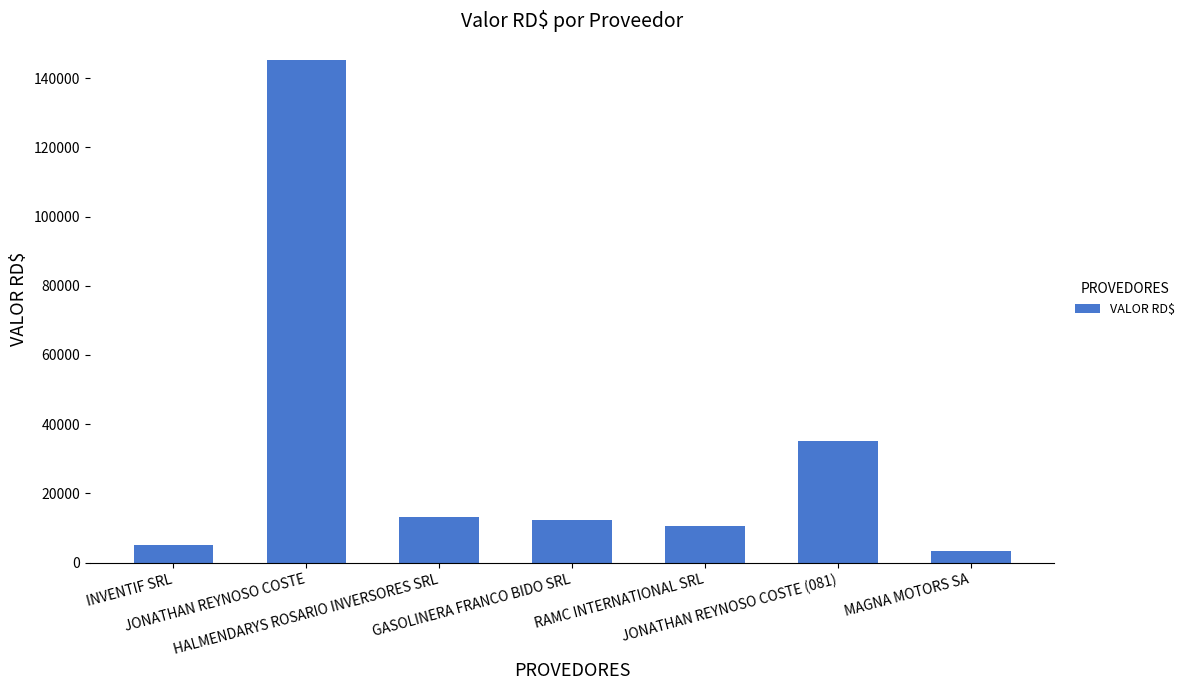

What is the difference between the maximum and second lowest values?

140012.9